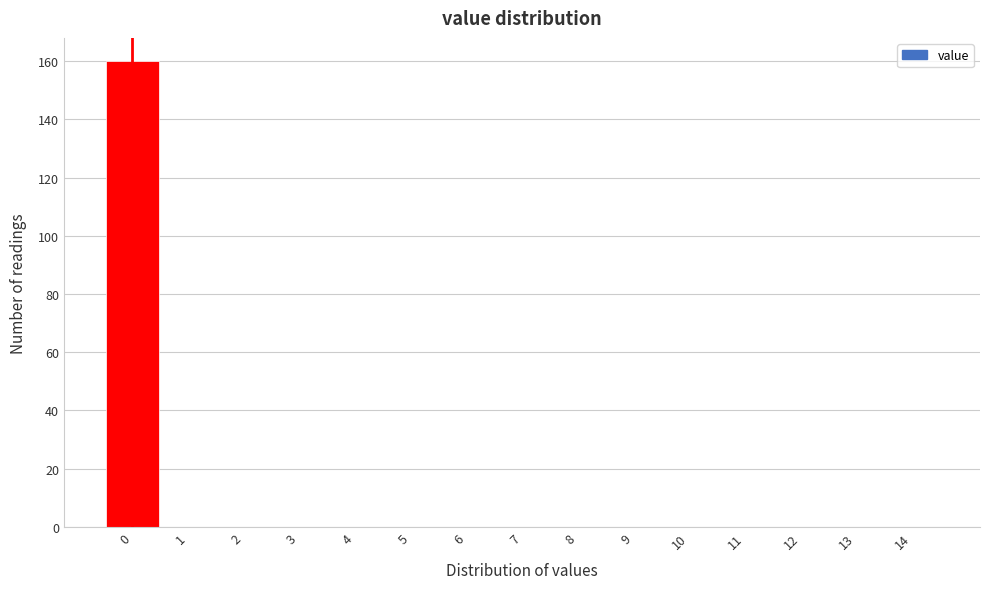

Reading left to right, transcribe this chart: for each bar, give the range it covers on the x-axis and its height. The values are not printed on the chart, so give them approximately, as read against the axis.

-0.5 to 0.5: 160
0.5 to 1.5: 0
1.5 to 2.5: 0
2.5 to 3.5: 0
3.5 to 4.5: 0
4.5 to 5.5: 0
5.5 to 6.5: 0
6.5 to 7.5: 0
7.5 to 8.5: 0
8.5 to 9.5: 0
9.5 to 10.5: 0
10.5 to 11.5: 0
11.5 to 12.5: 0
12.5 to 13.5: 0
13.5 to 14.5: 0